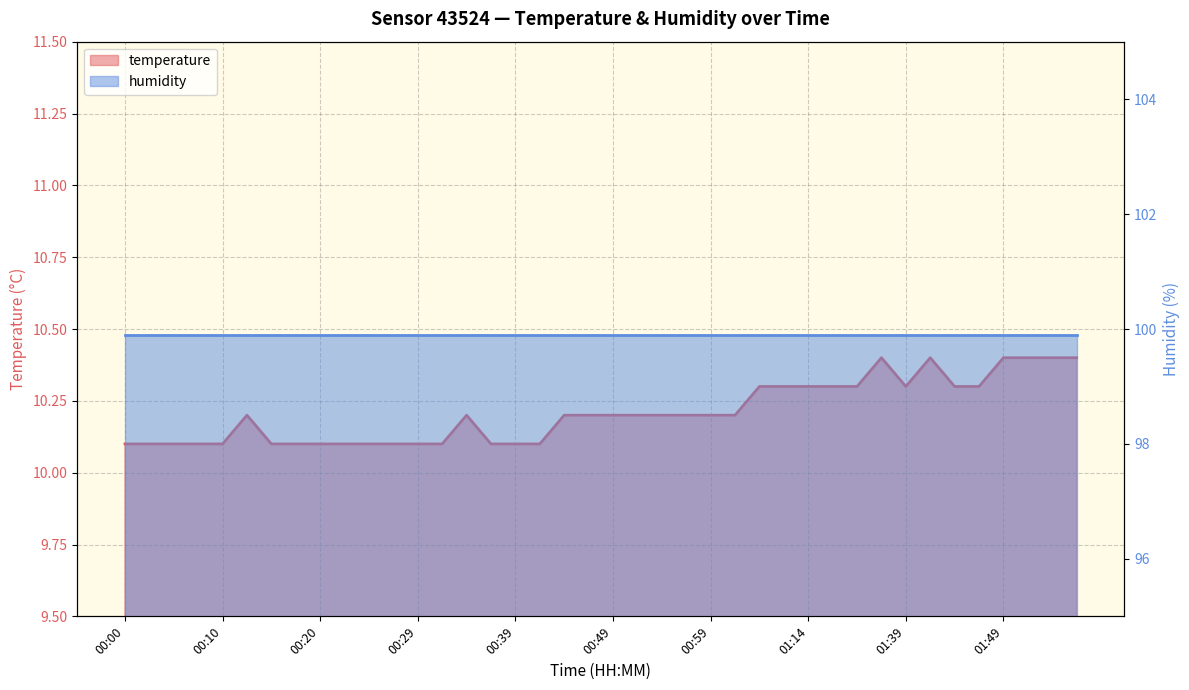

Between 00:59 and 00:51, which is larger?

00:59